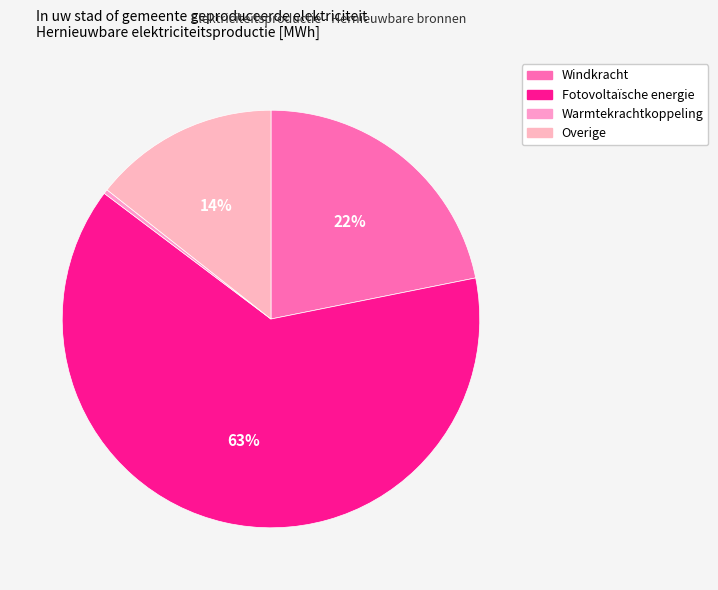

How many slices are in this pie chart?

4